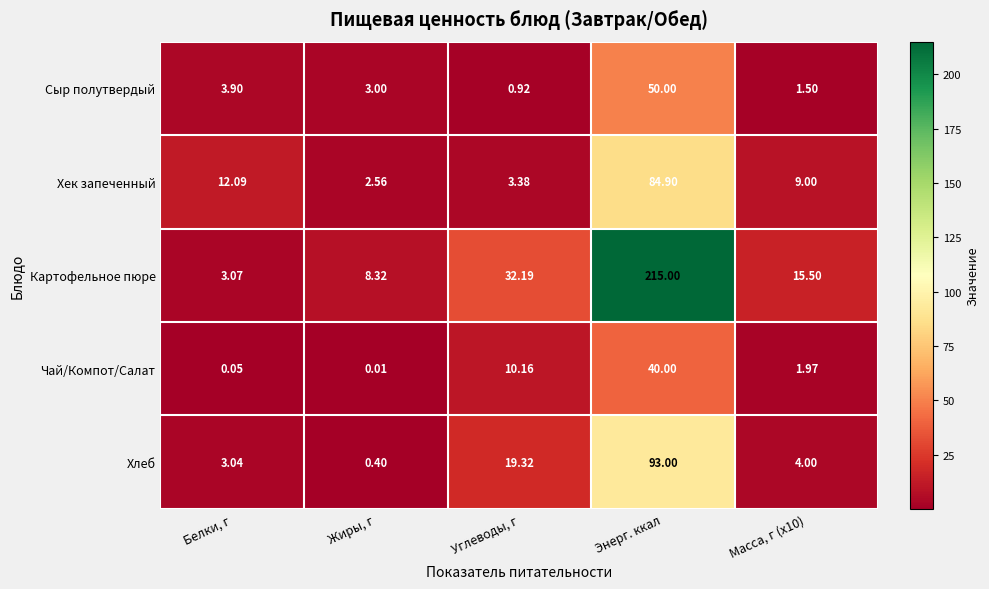

Between Жиры, г and Углеводы, г, which series saw the biggest shift?

Картофельное пюре